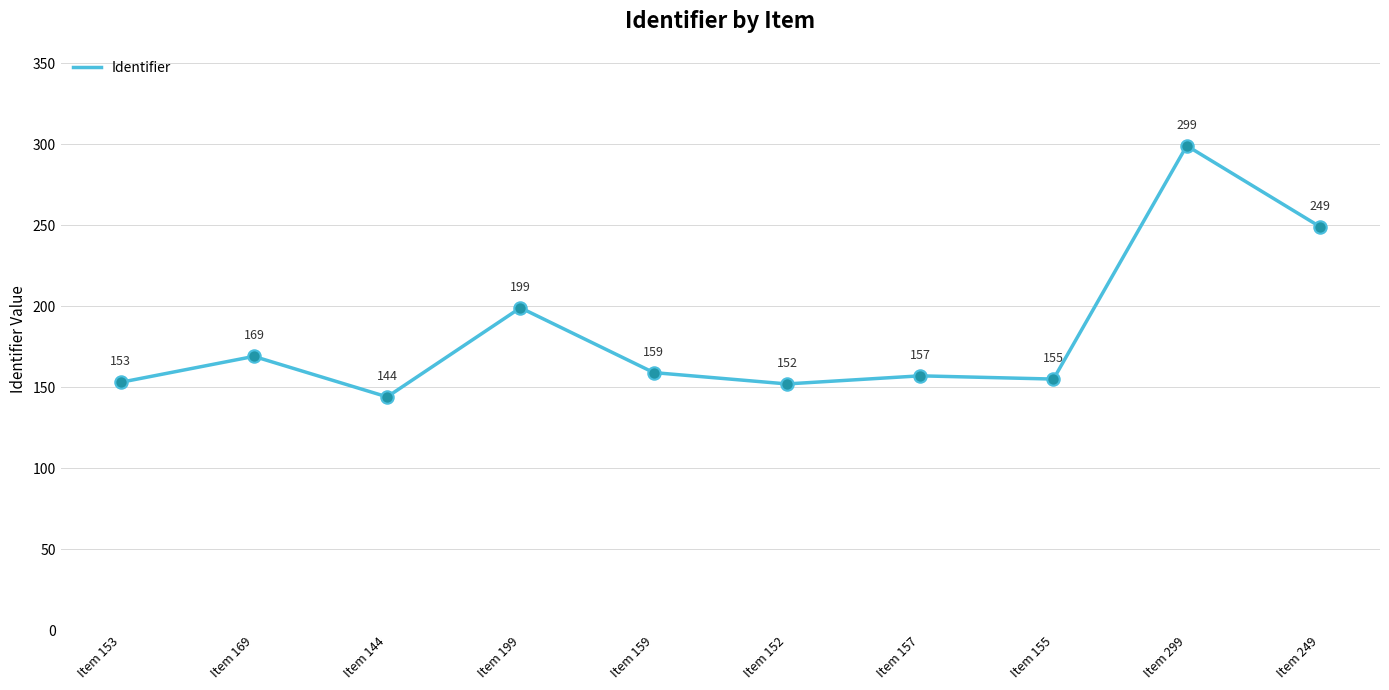

Approximately how many times larger is the value at Item 144 compared to Item 157?

0.9